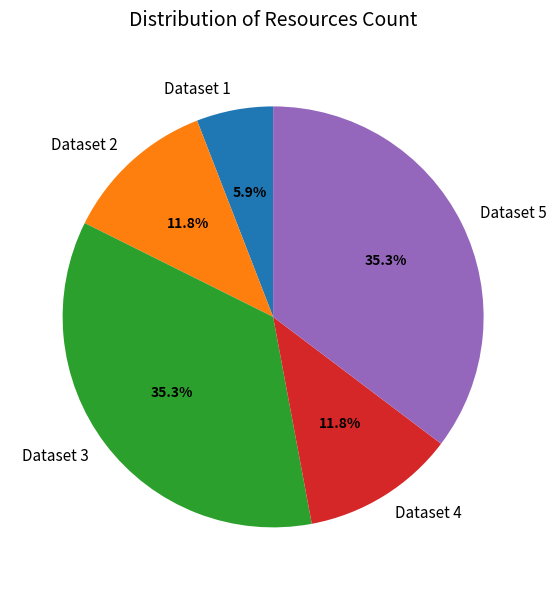

Which slice is the smallest?

Dataset 1